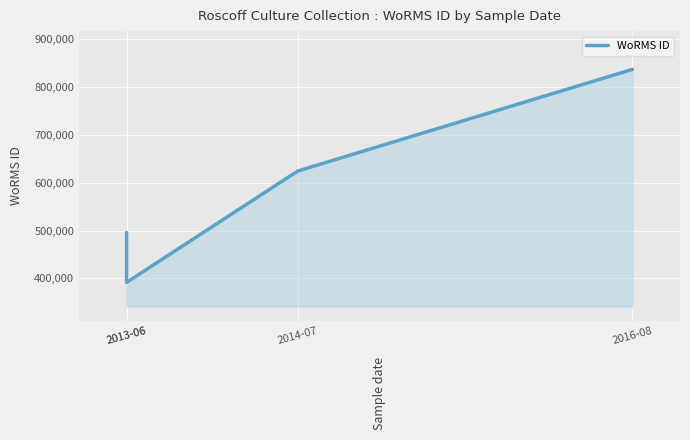

What is the change in value from 2013-06 to 2014-07?

+233004